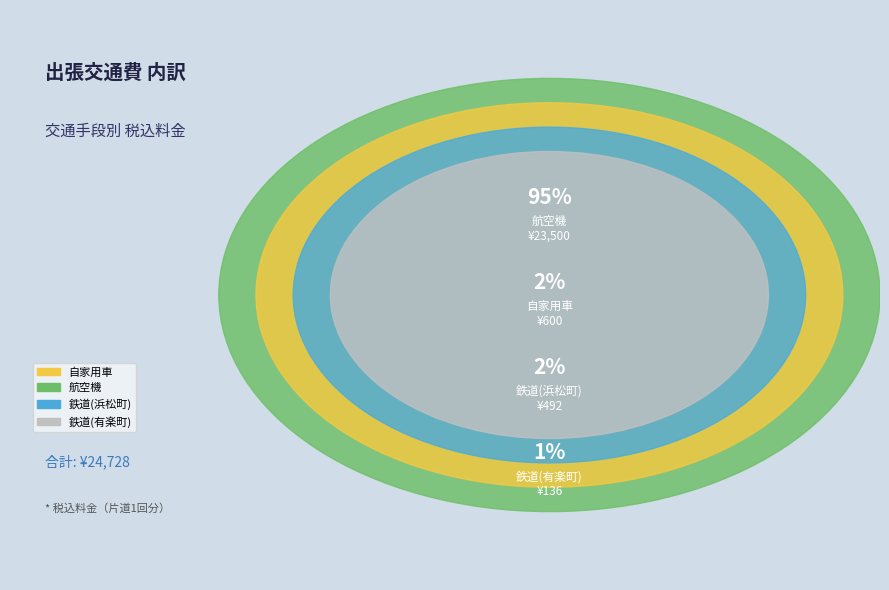

How many slices are in this pie chart?

4